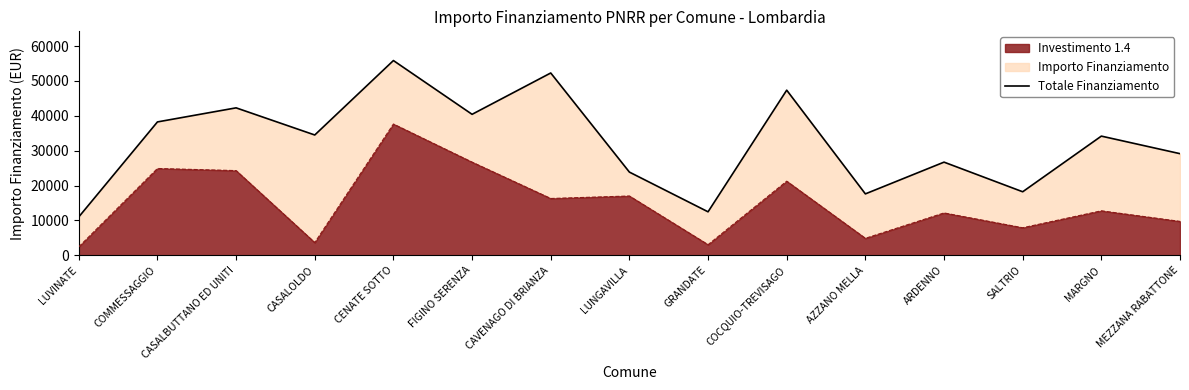

What is the label of the 7th point from the left?

CAVENAGO DI BRIANZA